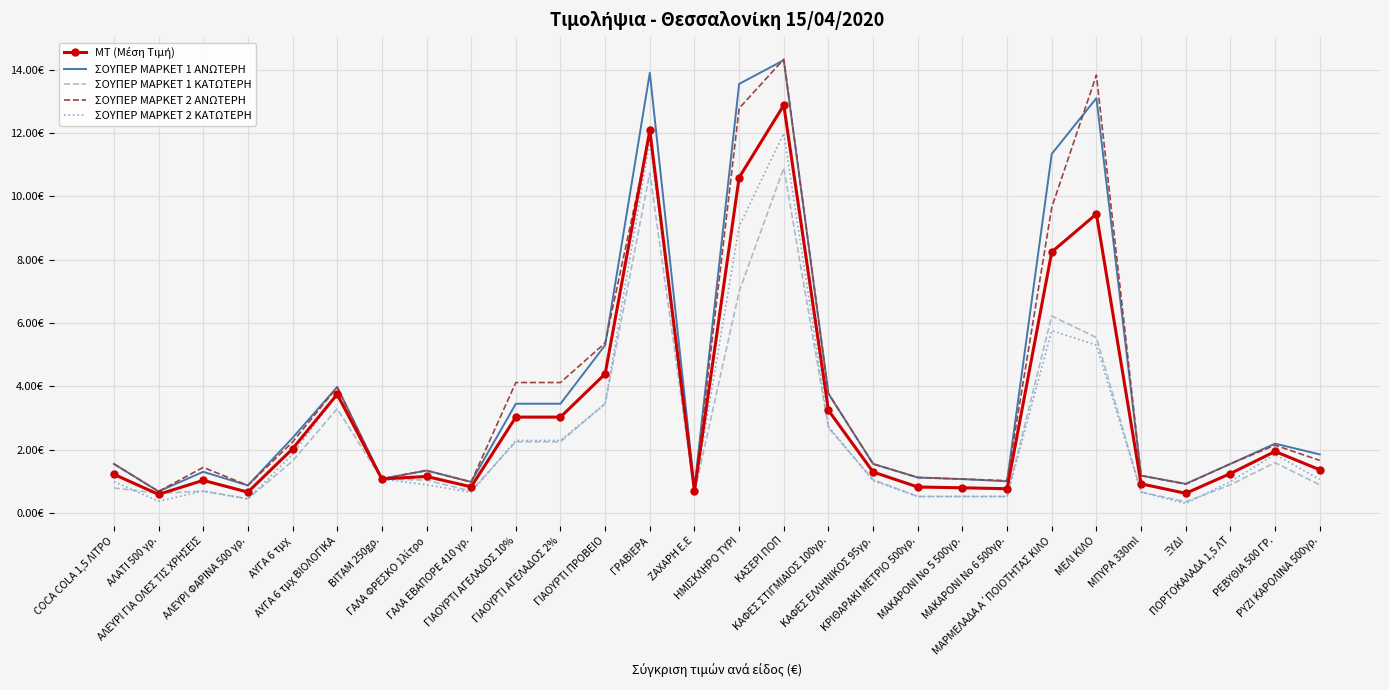

True or false: ΣΟΥΠΕΡ ΜΑΡΚΕΤ 2 ΚΑΤΩΤΕΡΗ and ΣΟΥΠΕΡ ΜΑΡΚΕΤ 1 ΚΑΤΩΤΕΡΗ intersect in this chart.

True